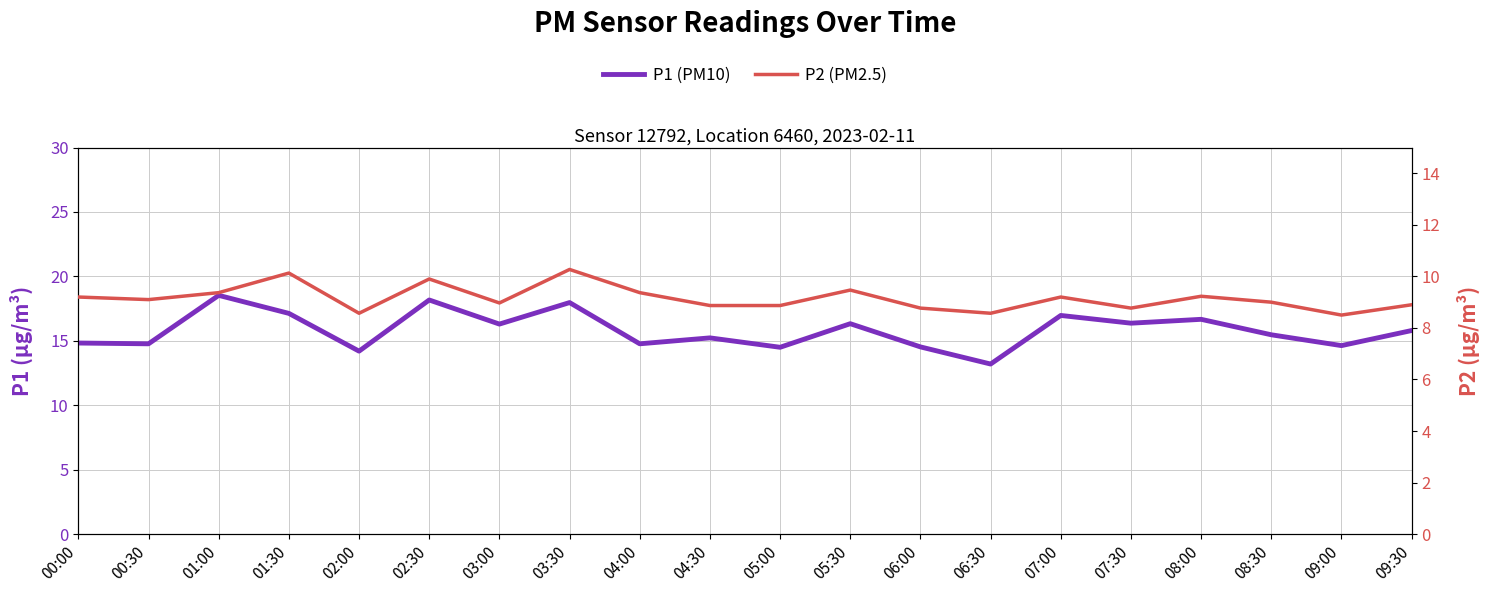

At how many categories does at least one series exceed 16?

9